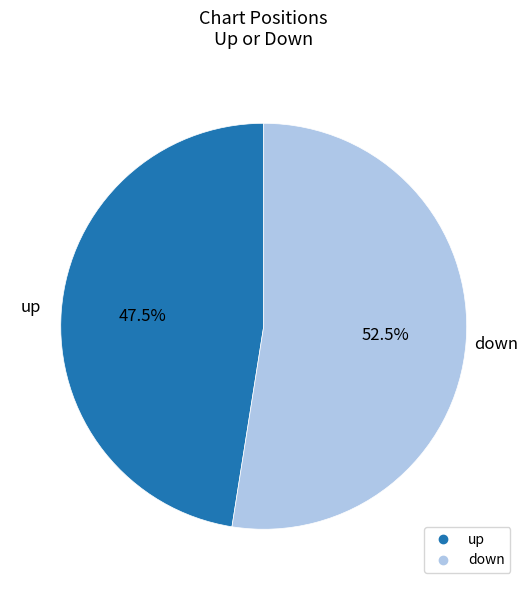

How many slices are in this pie chart?

2